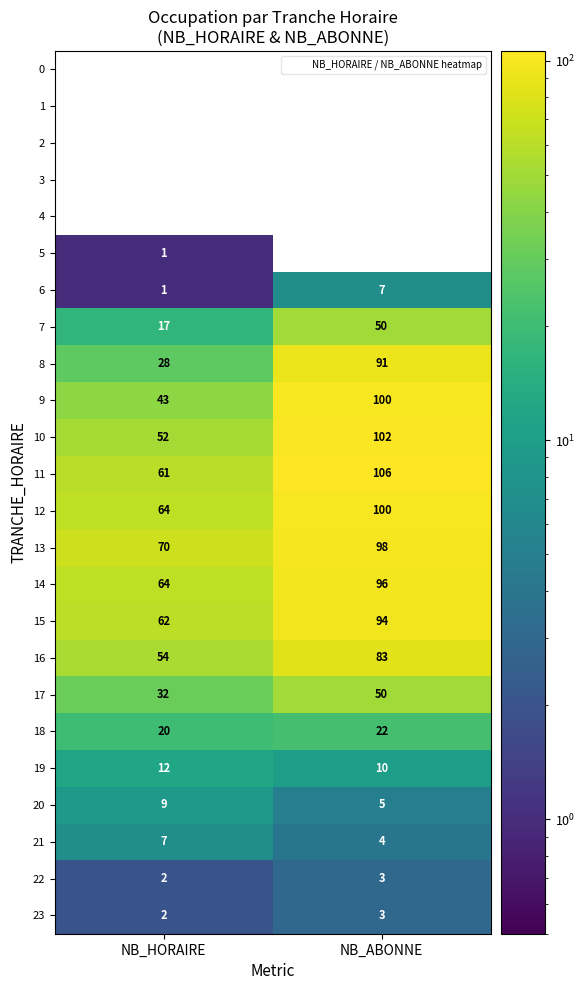

The 18 series shows 22 at NB_ABONNE. True or false?

True